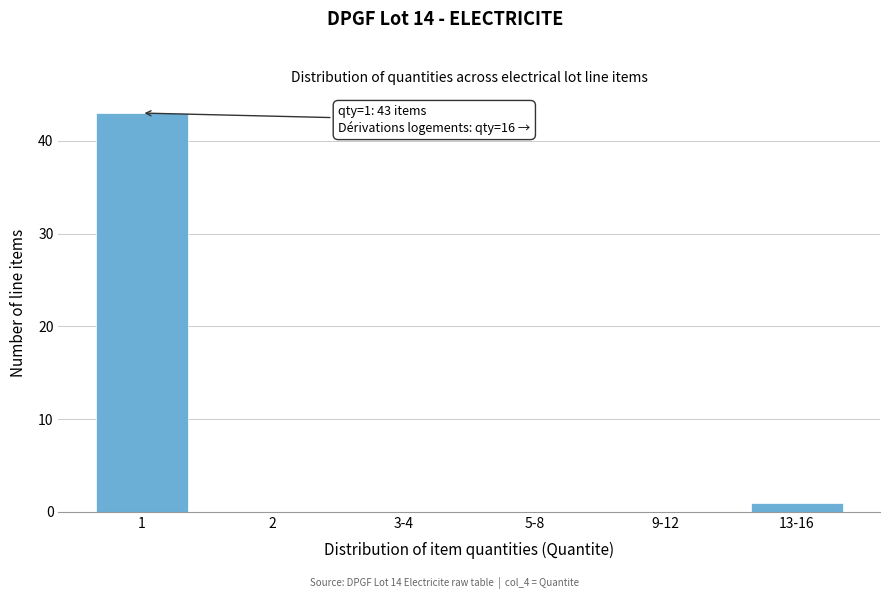

Reading left to right, what are all the values shown in this chart?

1=43	2=0	3-4=0	5-8=0	9-12=0	13-16=1